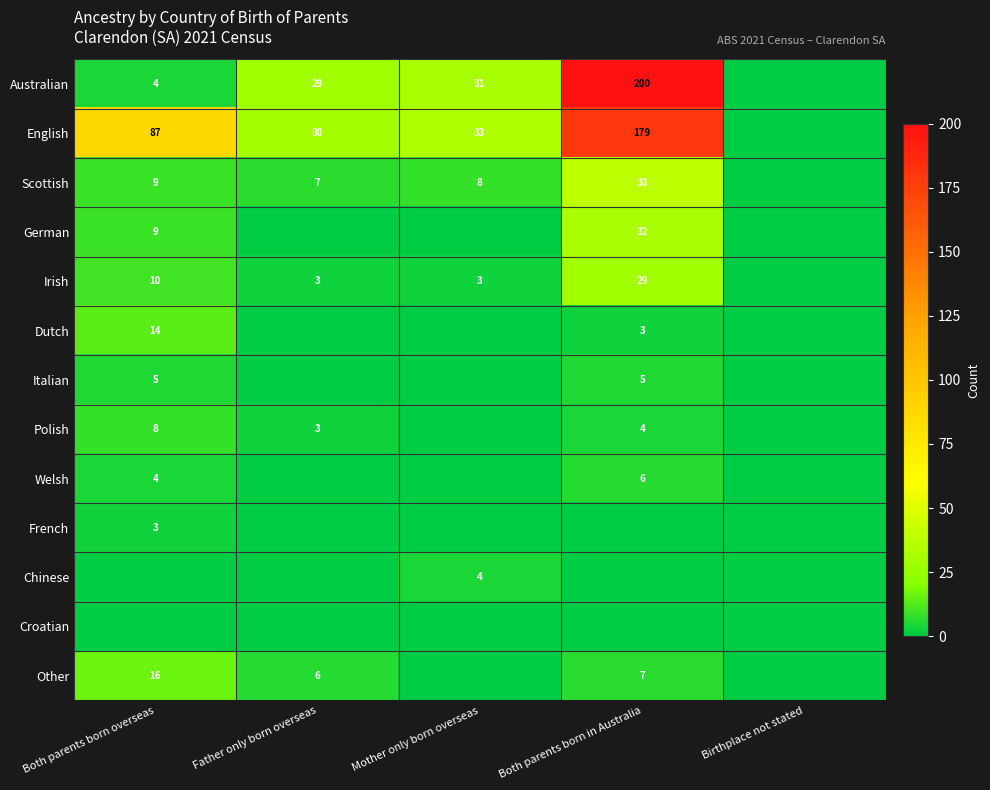

The English series shows 265 at Both parents born in Australia. True or false?

False